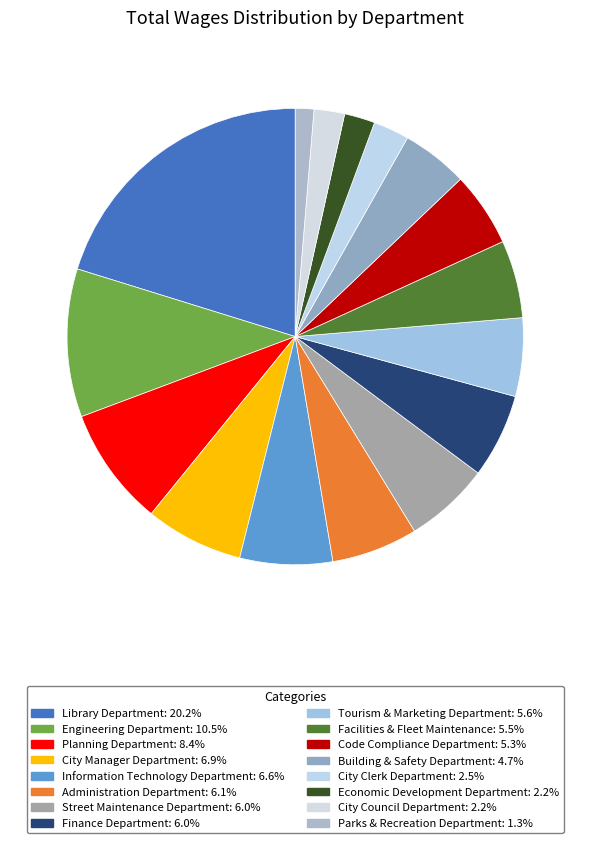

Which category has the smallest portion of the pie?

Parks & Recreation Department